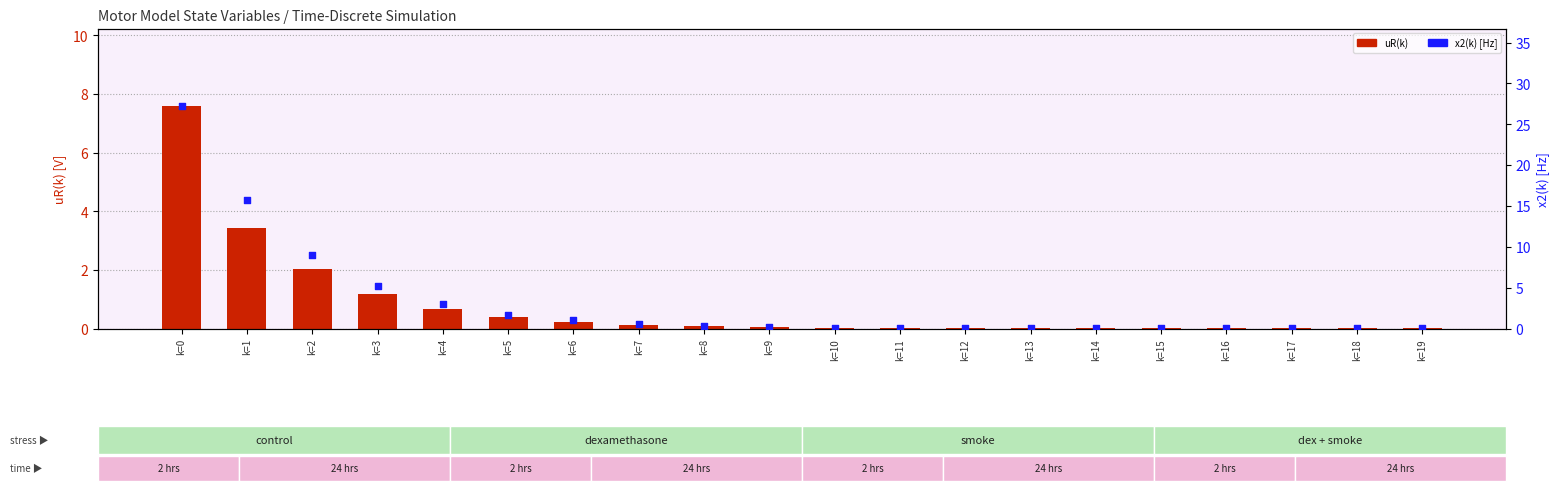

Which series has the widest spread of Y values?

x2(k) [Hz]